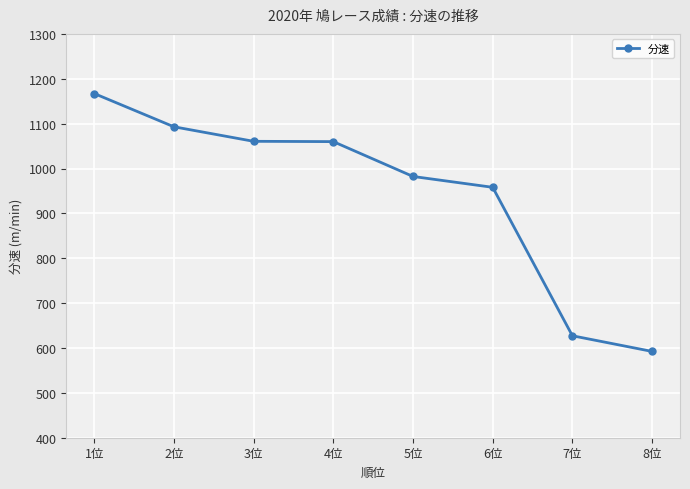

What is the label of the 7th point from the left?

7位